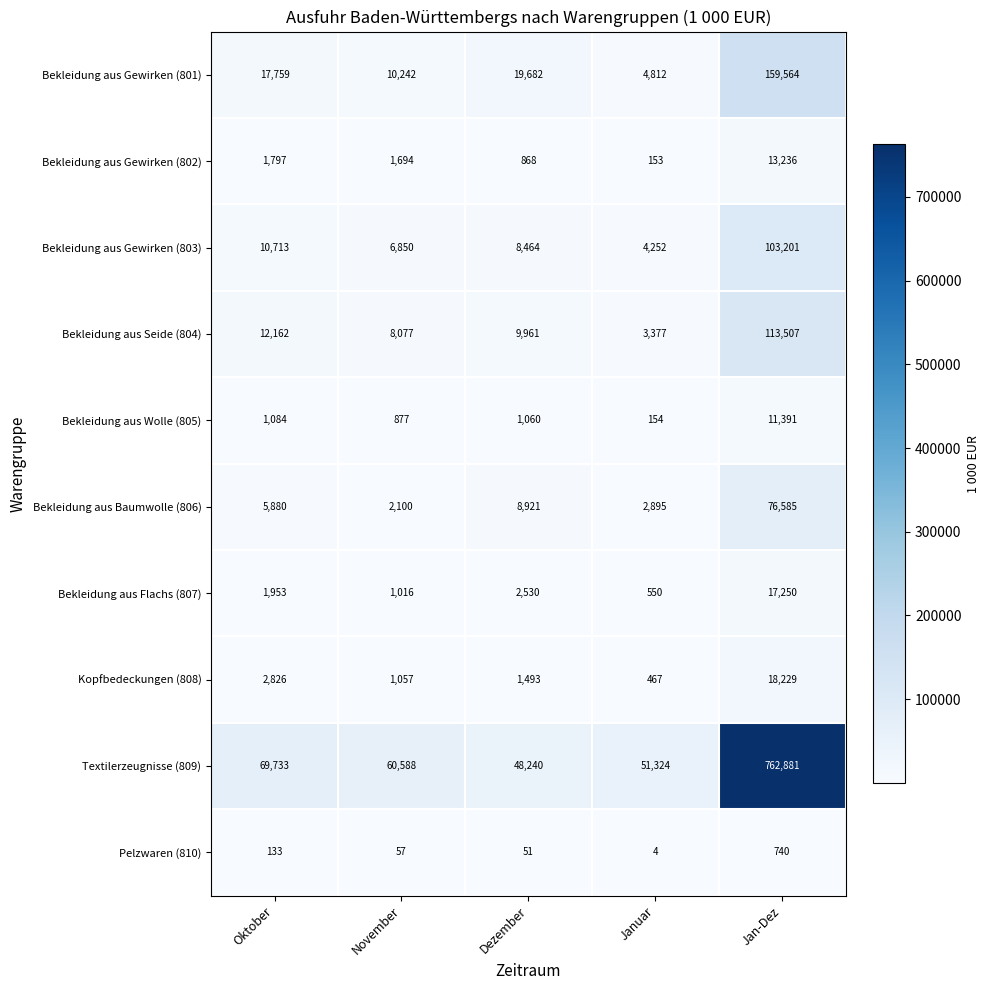

Which series has the largest total across all categories?

Textilerzeugnisse (809)